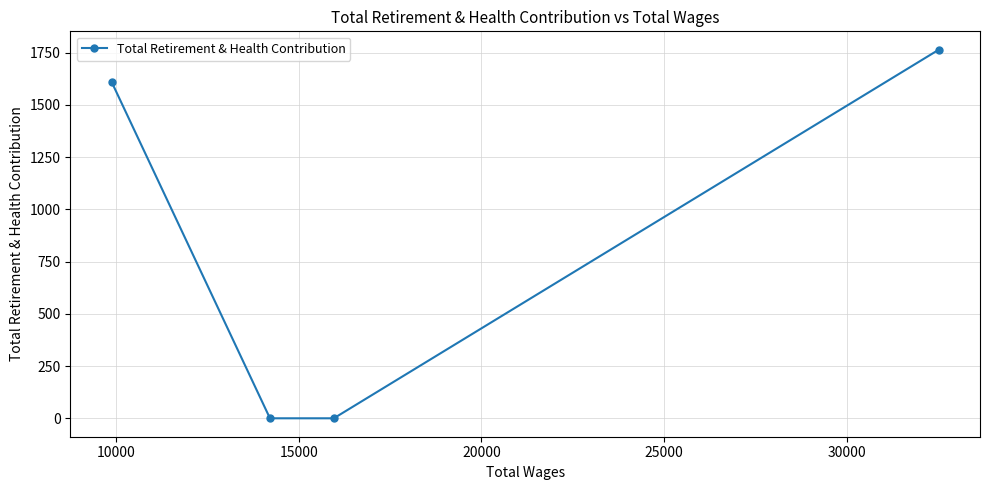

What is the value of the 4th point from the left?

1764